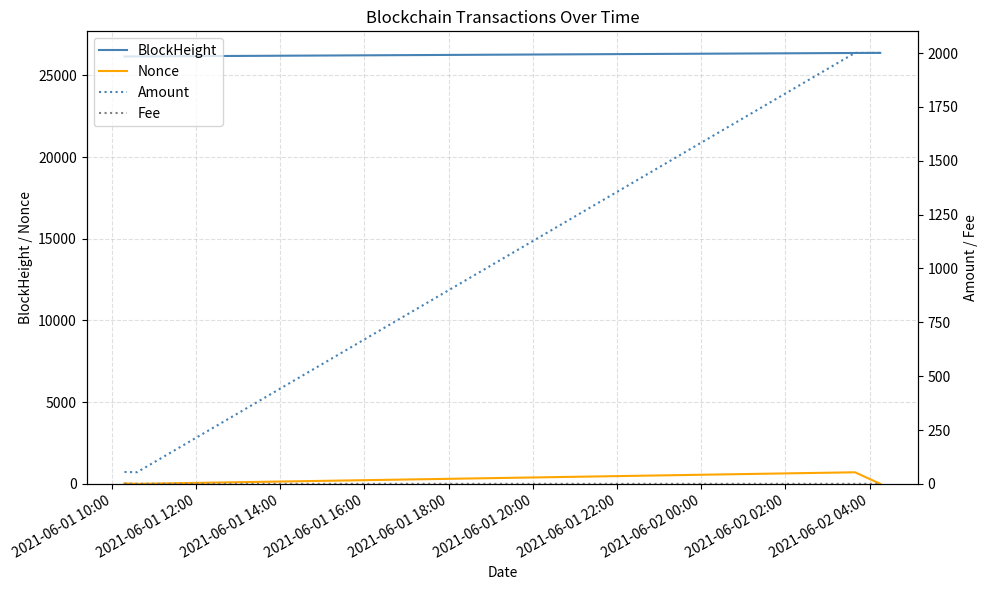

True or false: Nonce and BlockHeight cross at least once.

False